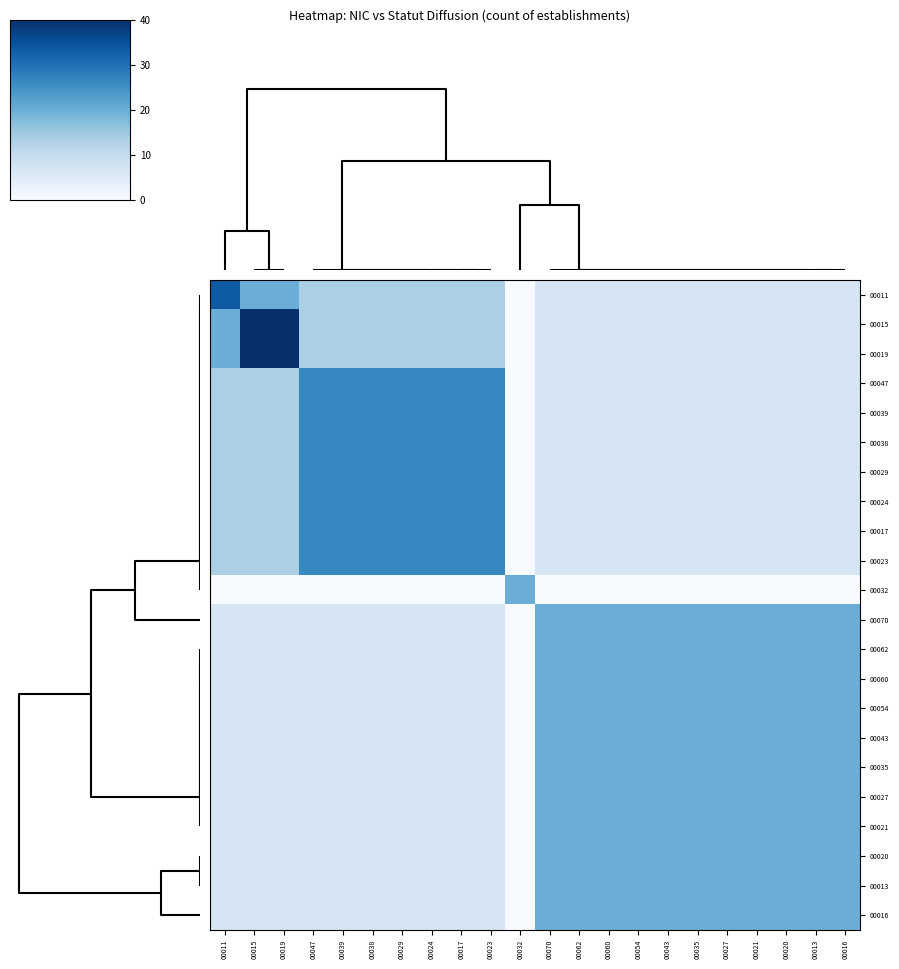

Which category has the lowest value across all series?

00032